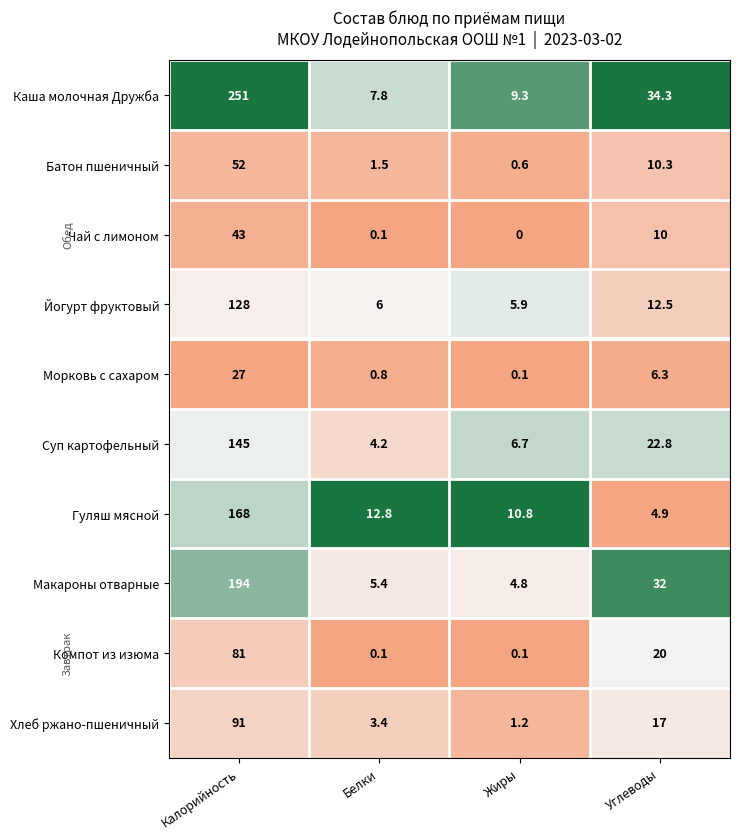

At Калорийность, list the series in order from largest to smallest.

Каша молочная Дружба, Макароны отварные, Гуляш мясной, Суп картофельный, Йогурт фруктовый, Хлеб ржано-пшеничный, Компот из изюма, Батон пшеничный, Чай с лимоном, Морковь с сахаром